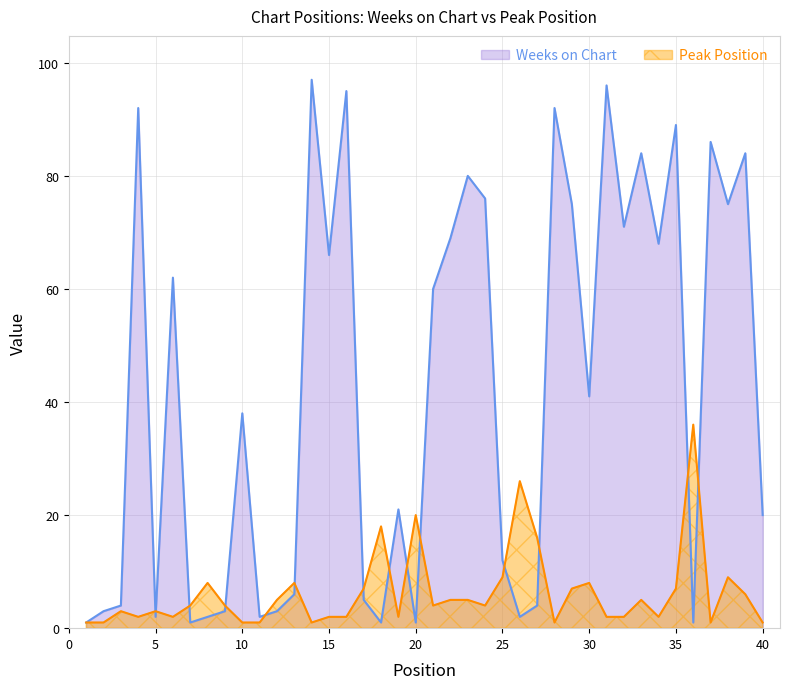

True or false: Weeks on Chart and Peak Position cross at least once.

True